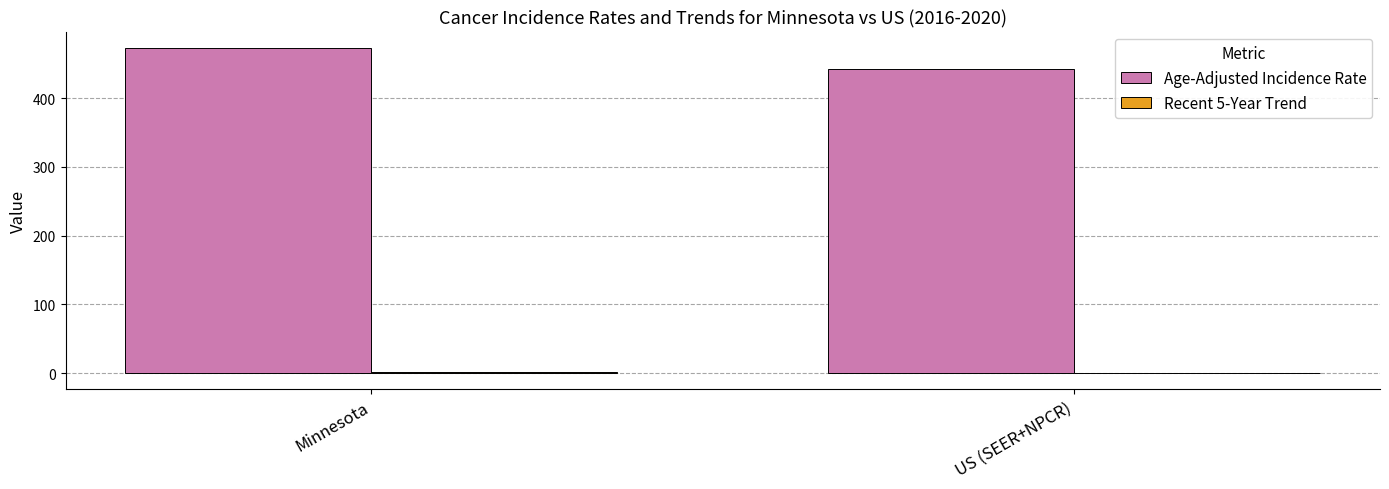

Which label corresponds to the largest value in the chart?

Minnesota